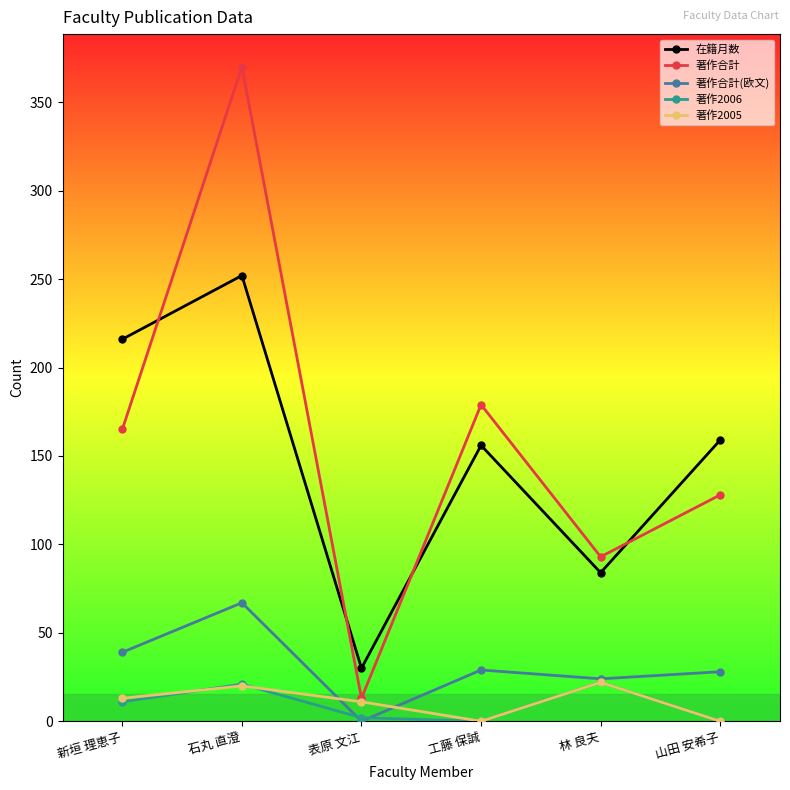

True or false: 在籍月数 and 著作2006 cross at least once.

False